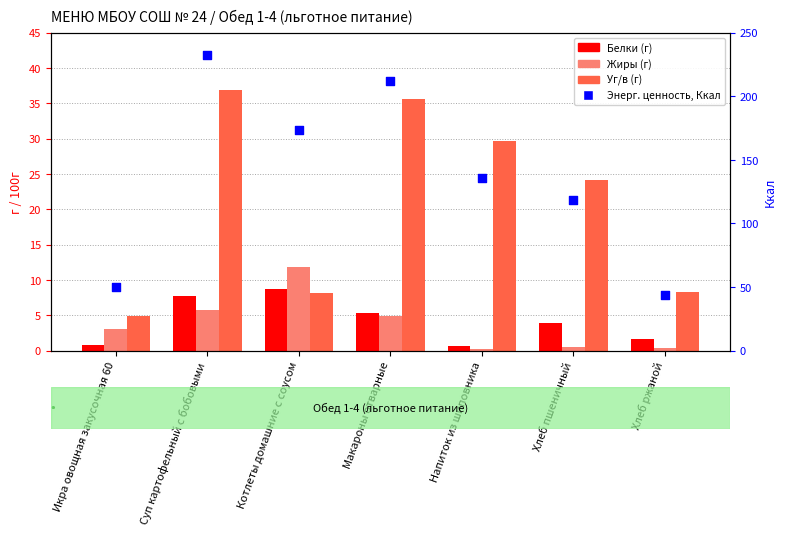

What is the total value across all series at Суп картофельный с бобовыми?

282.3